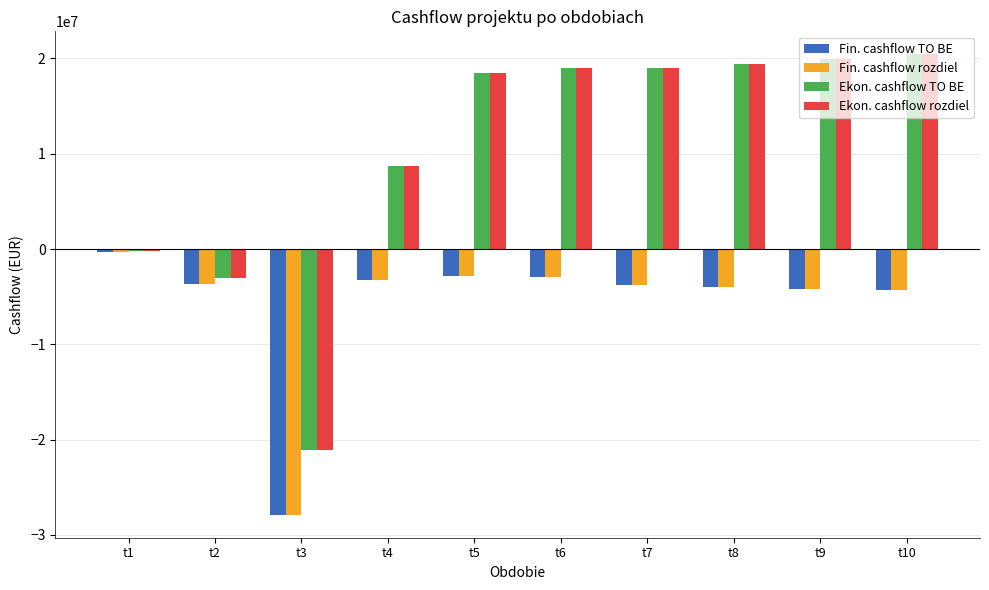

Is it true that Ekon. cashflow rozdiel equals 20418981.7 at t10?

True